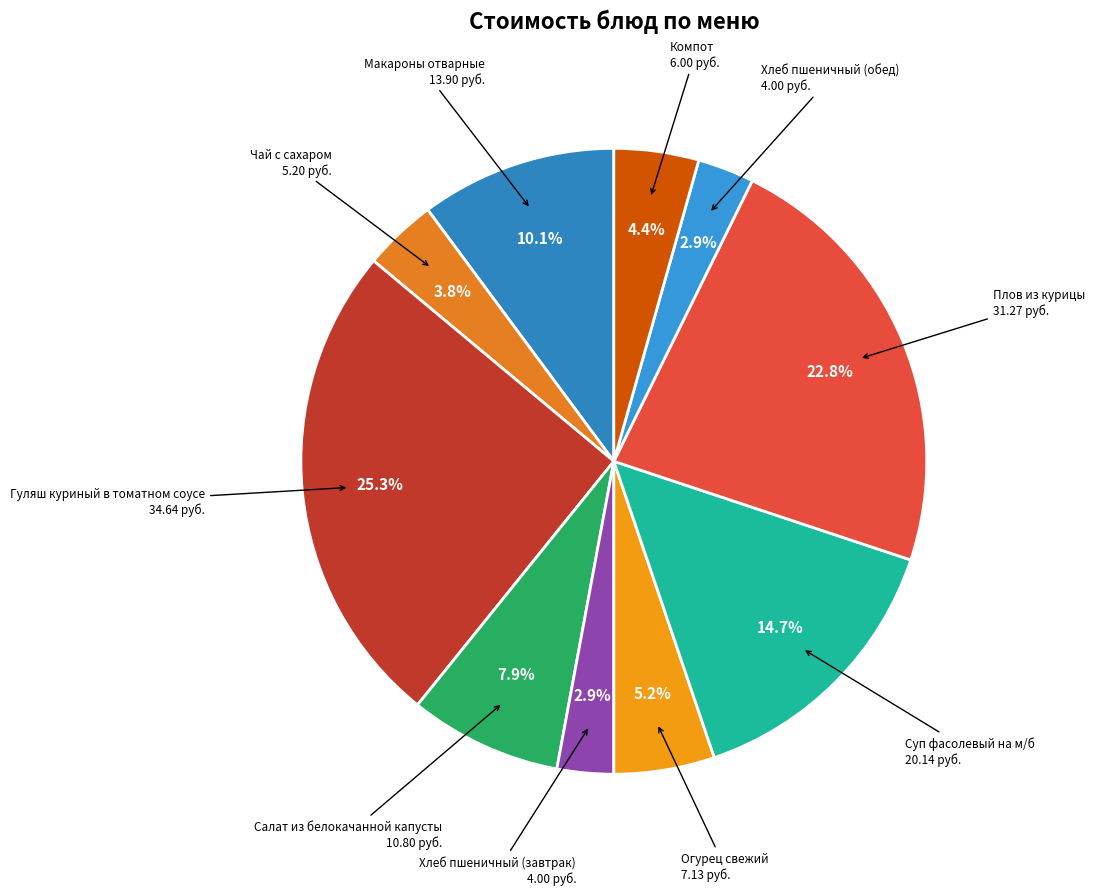

Is there a majority slice in this chart?

No